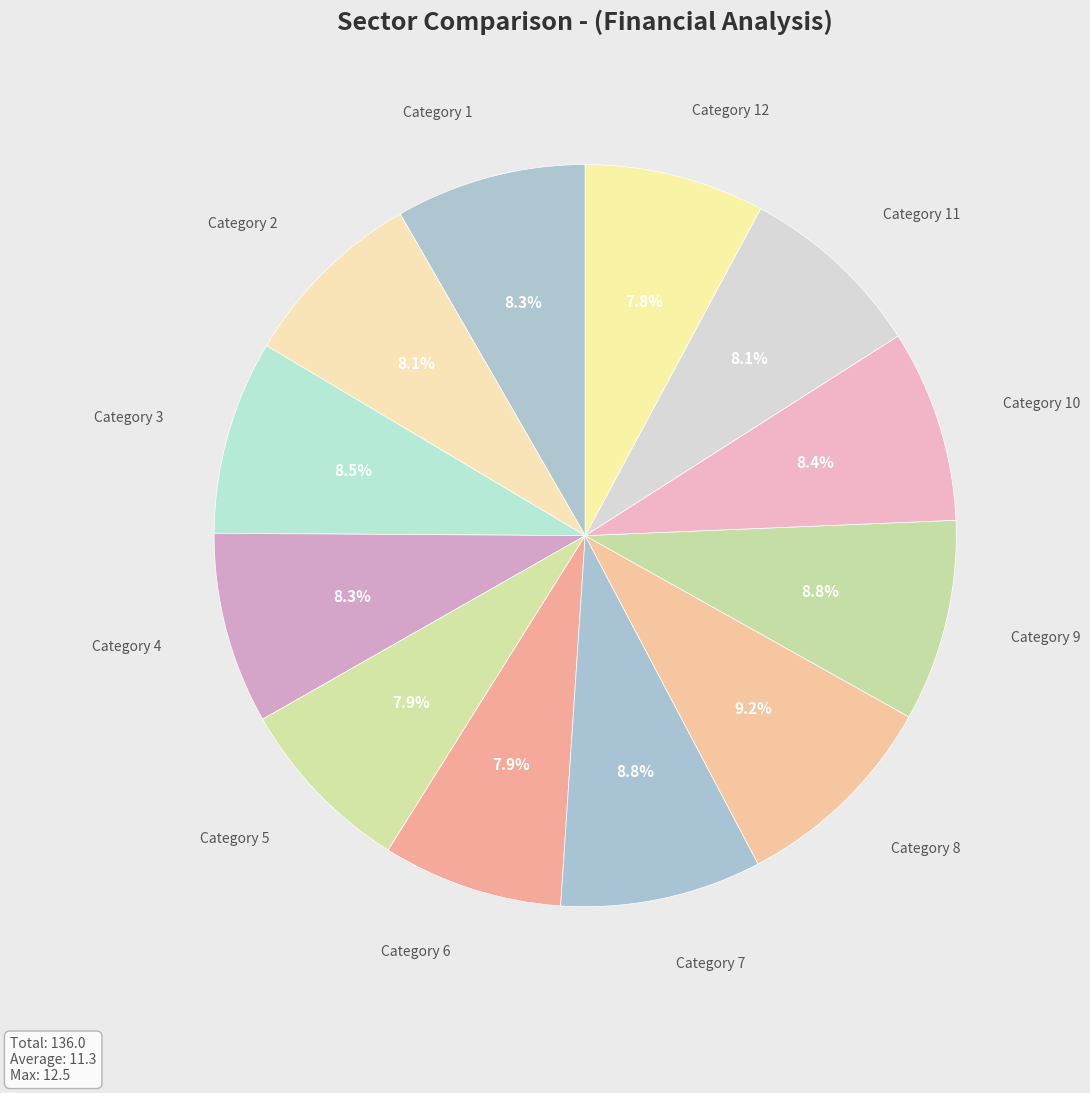

Does Category 12 account for over 50% of the chart?

No